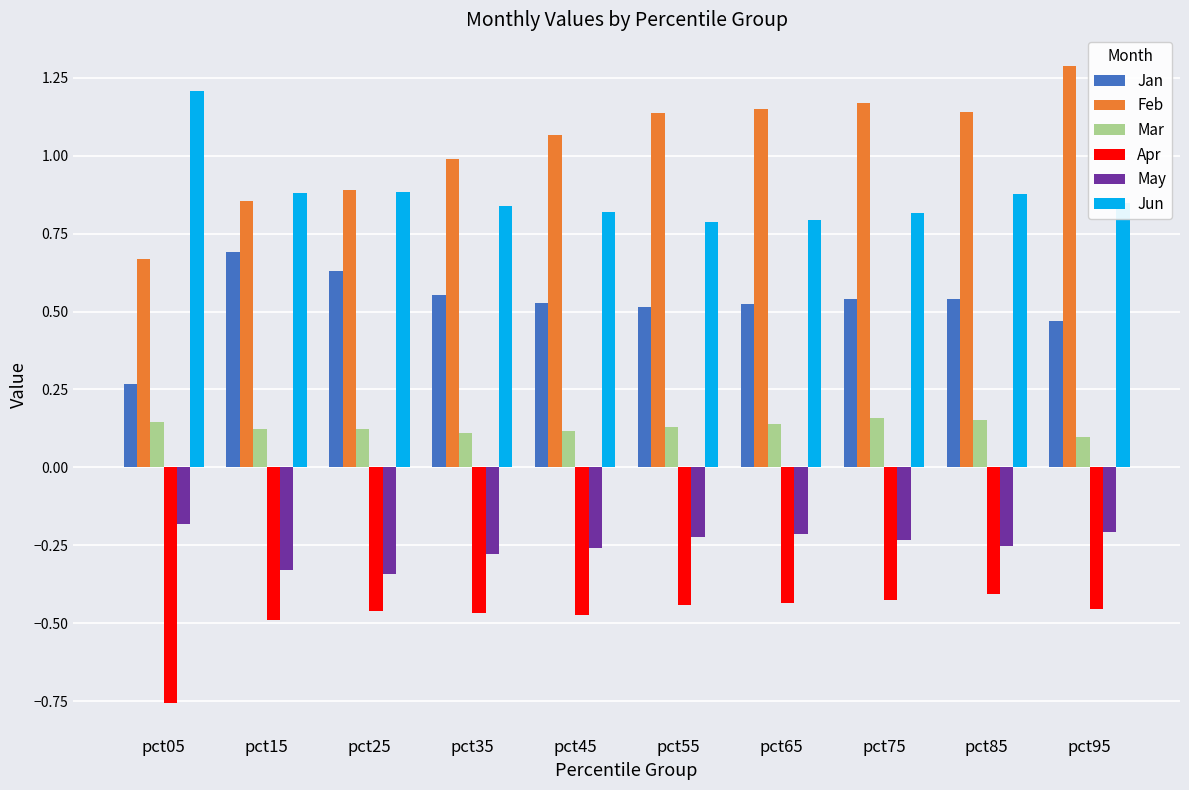

What are all the series names shown in the legend?

Jan, Feb, Mar, Apr, May, Jun